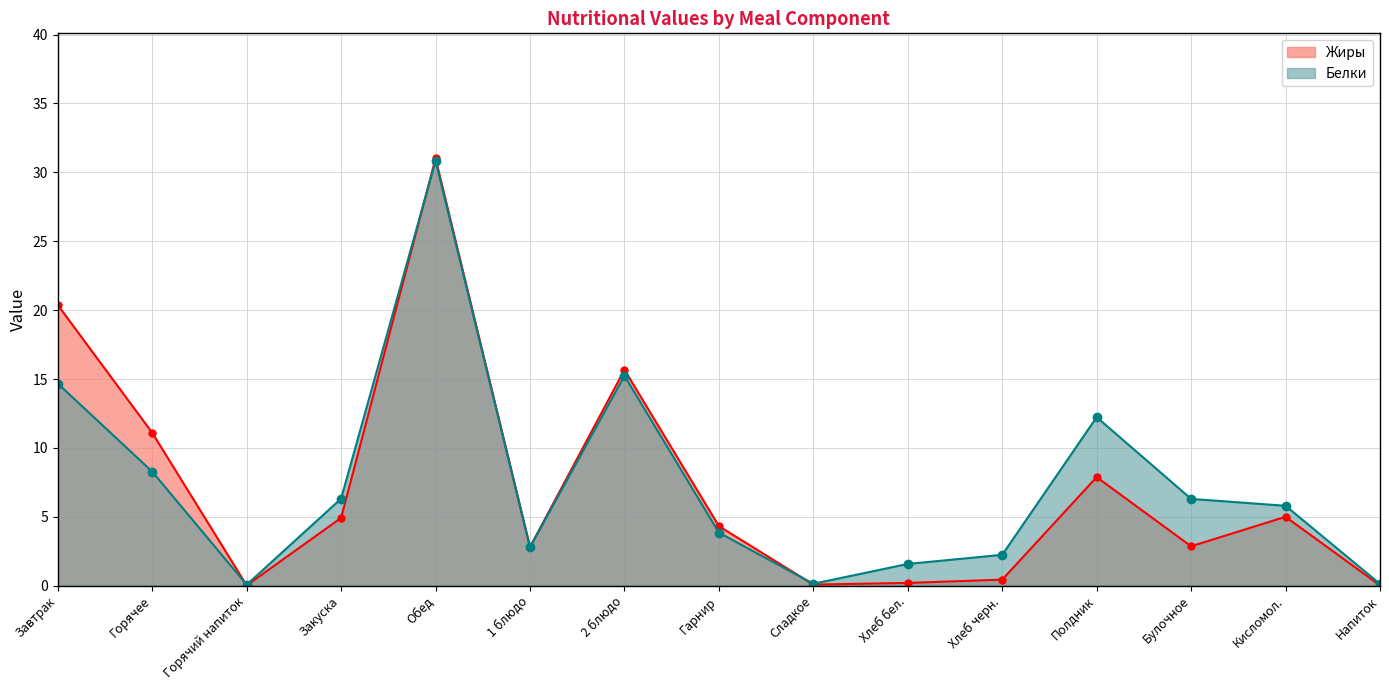

Reading left to right, transcribe all the data shown in this chart.

Белки: Завтрак=14.7	Горячее=8.3	Горячий напиток=0.1	Закуска=6.3	Обед=30.8	1 блюдо=2.8	2 блюдо=15.2	Гарнир=3.9	Сладкое=0.1	Хлеб бел.=1.6	Хлеб черн.=2.2	Полдник=12.2	Булочное=6.3	Кисломол.=5.8	Напиток=0.1
Жиры: Завтрак=20.4	Горячее=11.1	Горячий напиток=0.0	Закуска=4.9	Обед=31.0	1 блюдо=2.8	2 блюдо=15.7	Гарнир=4.3	Сладкое=0.1	Хлеб бел.=0.2	Хлеб черн.=0.4	Полдник=7.9	Булочное=2.9	Кисломол.=5.0	Напиток=0.0